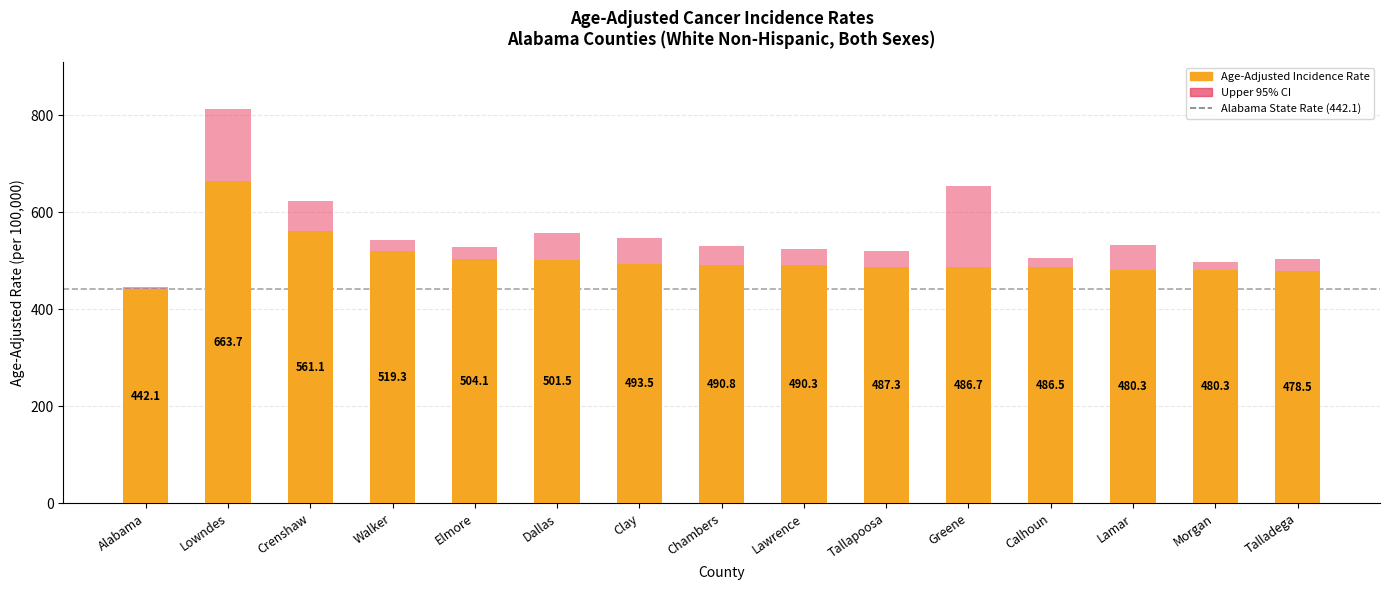

What is the approximate value of Upper 95% CI at Clay?

547.7